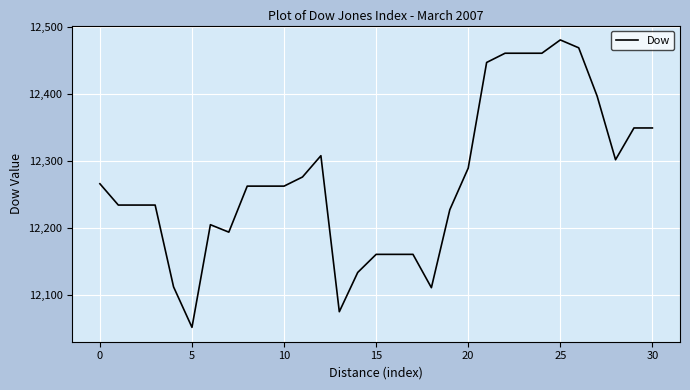

What is the difference between the maximum and minimum values?

429.2